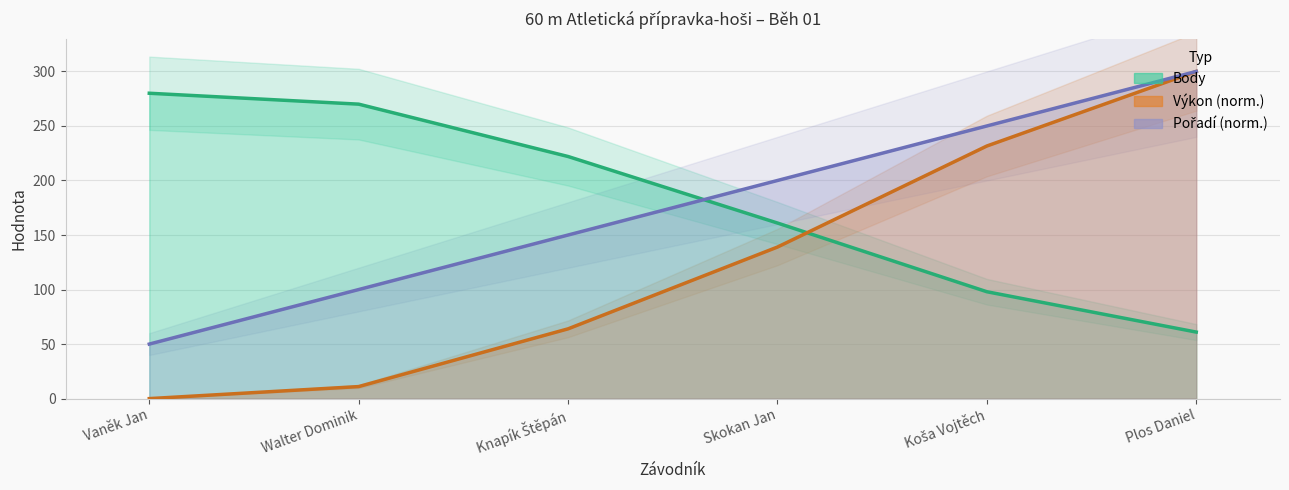

What is the value of the Body point at the 2nd from the left?

270.0